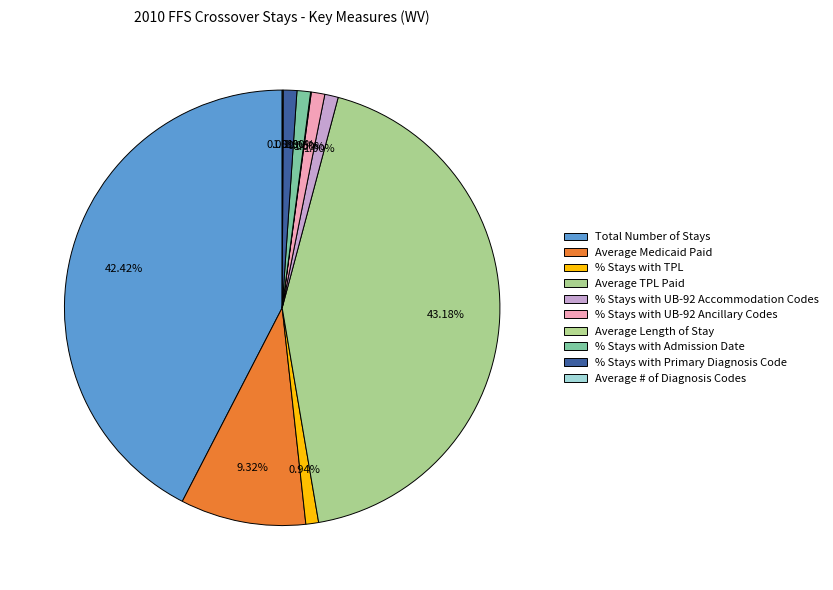

Which has a higher value, % Stays with Admission Date or % Stays with UB-92 Ancillary Codes?

% Stays with Admission Date